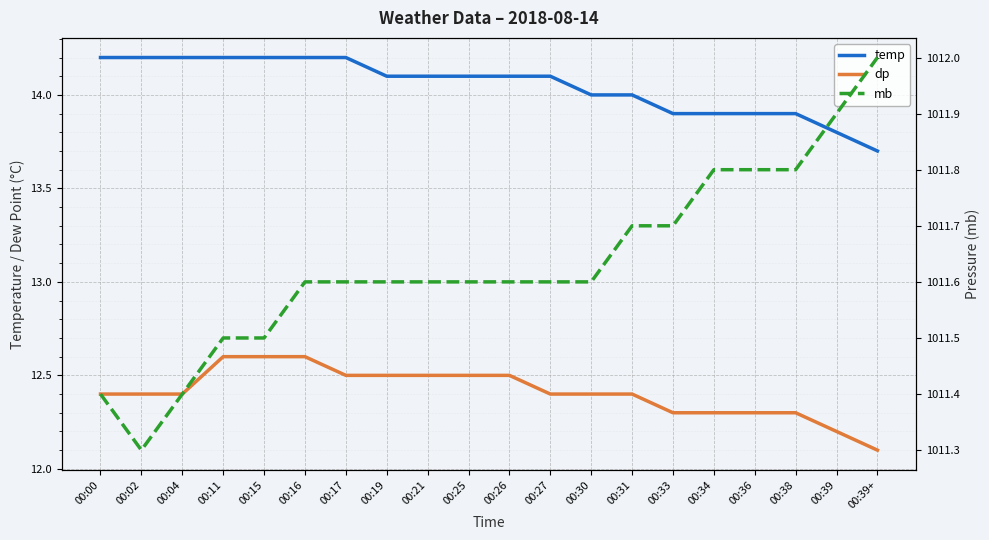

What is the lowest value of the mb series?

1011.3